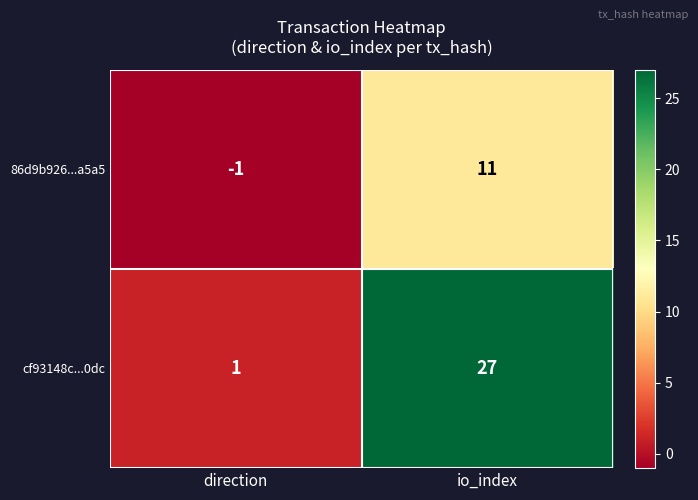

What is the difference between the highest and lowest values at io_index?

16